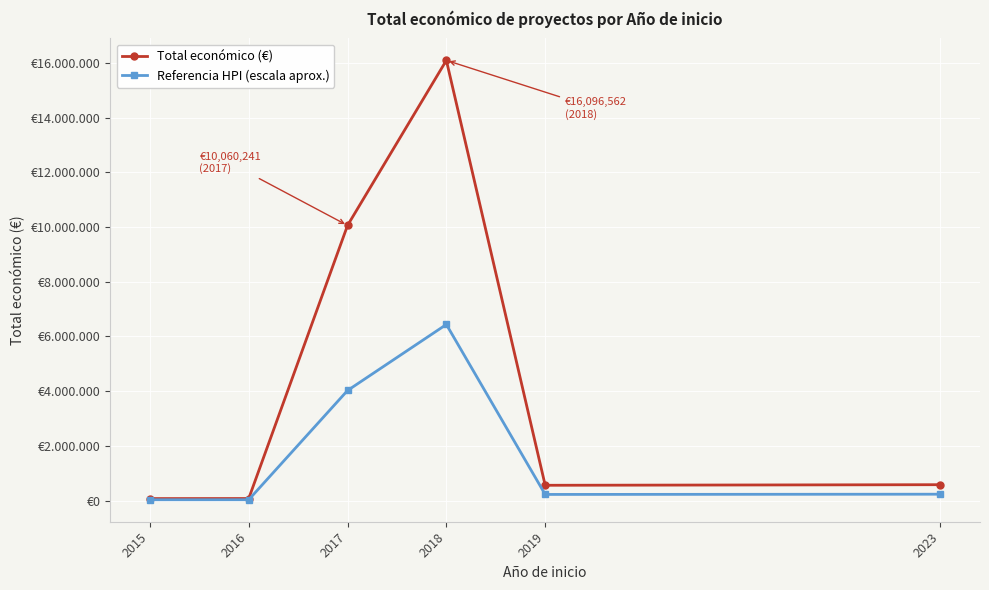

What is the average value of the Total económico (€) series?

4573136.7